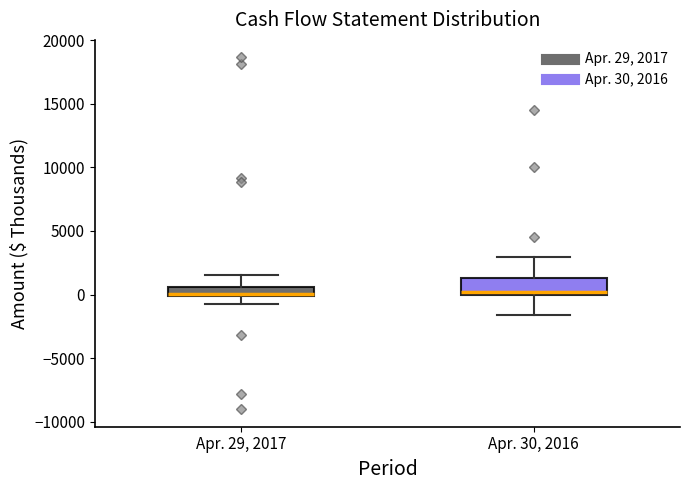

Which box is the tallest, from its lower edge to its upper edge?

Apr. 30, 2016